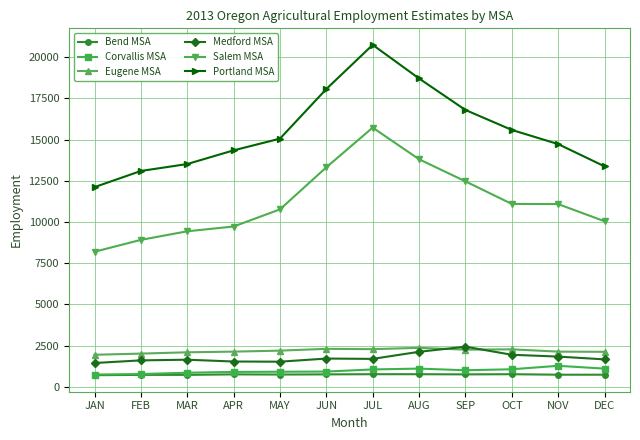

What is the minimum value shown in the chart?

710